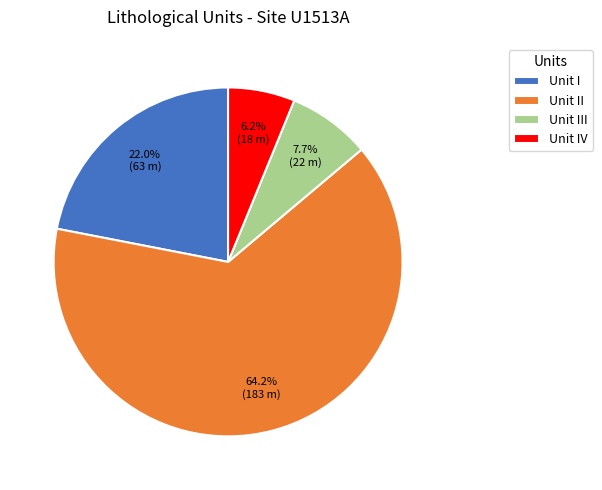

Is Unit II the majority of the pie?

Yes